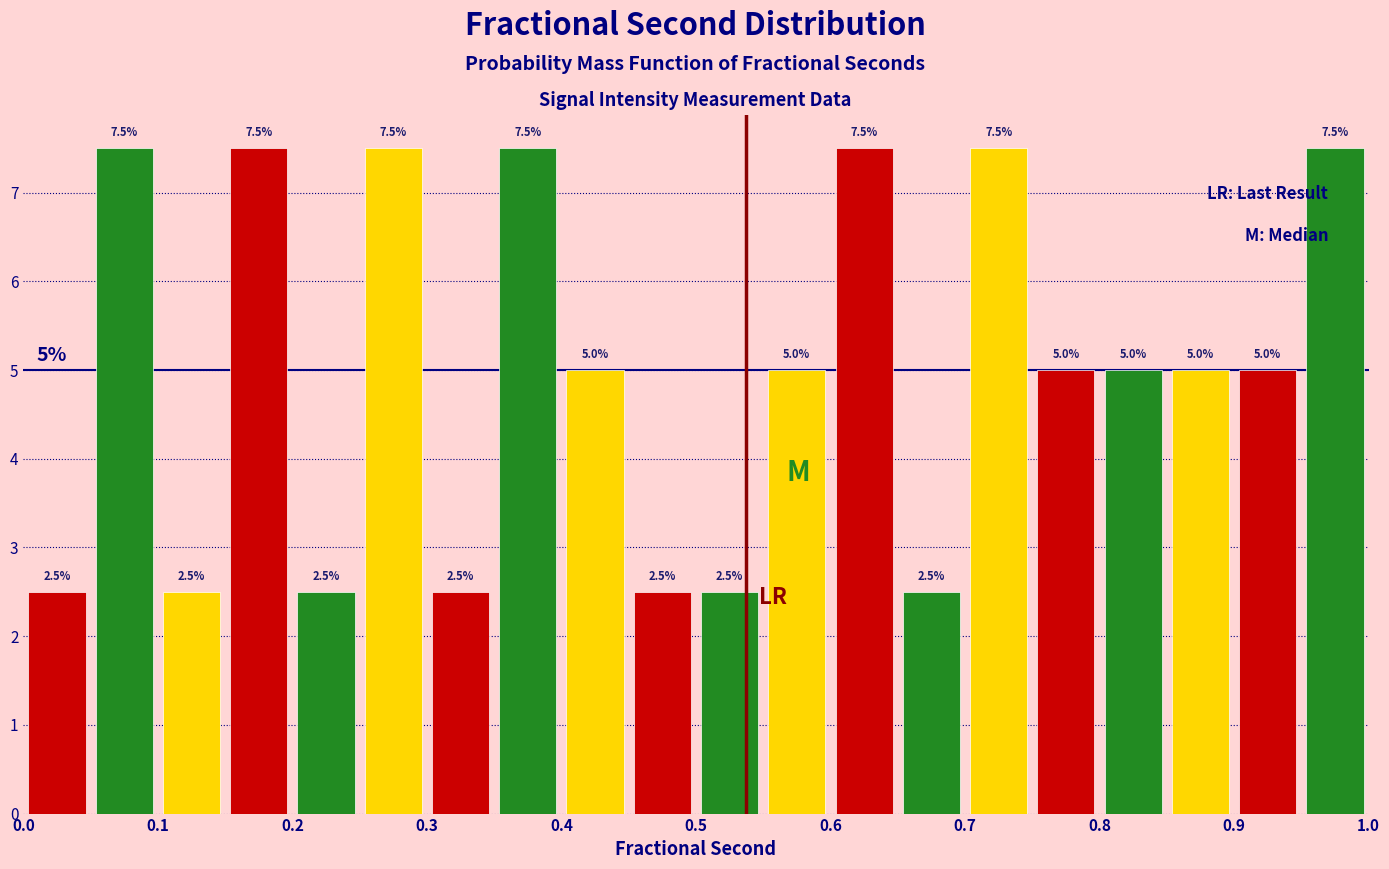

Reading left to right, list every bar in this chart as the range it spans on the x-axis followed by its height.

0.00 to 0.05: 2.5
0.05 to 0.10: 7.5
0.10 to 0.15: 2.5
0.15 to 0.20: 7.5
0.20 to 0.25: 2.5
0.25 to 0.30: 7.5
0.30 to 0.35: 2.5
0.35 to 0.40: 7.5
0.40 to 0.45: 5.0
0.45 to 0.50: 2.5
0.50 to 0.55: 2.5
0.55 to 0.60: 5.0
0.60 to 0.65: 7.5
0.65 to 0.70: 2.5
0.70 to 0.75: 7.5
0.75 to 0.80: 5.0
0.80 to 0.85: 5.0
0.85 to 0.90: 5.0
0.90 to 0.95: 5.0
0.95 to 1.00: 7.5